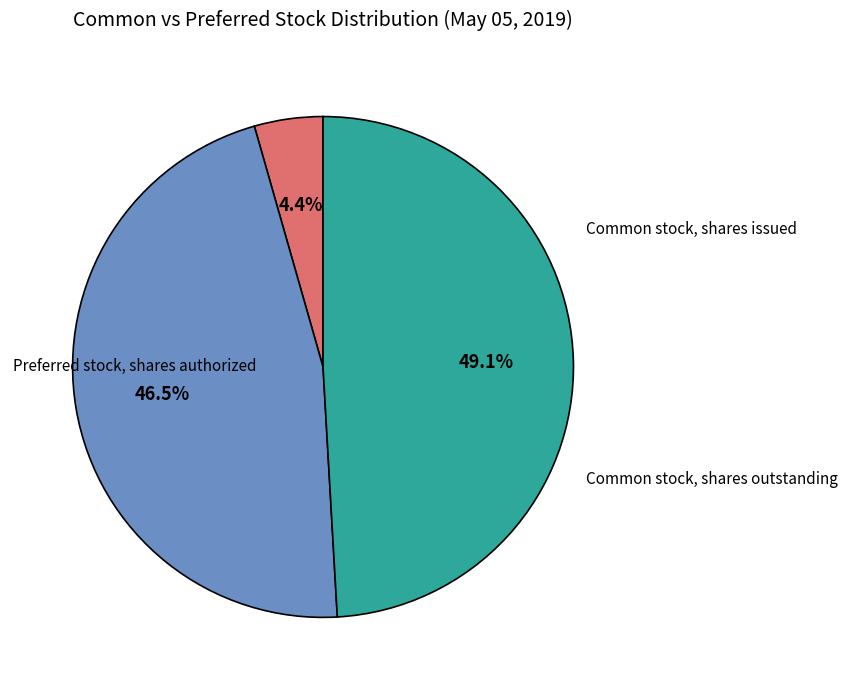

Is there any slice that represents more than half of the pie?

No